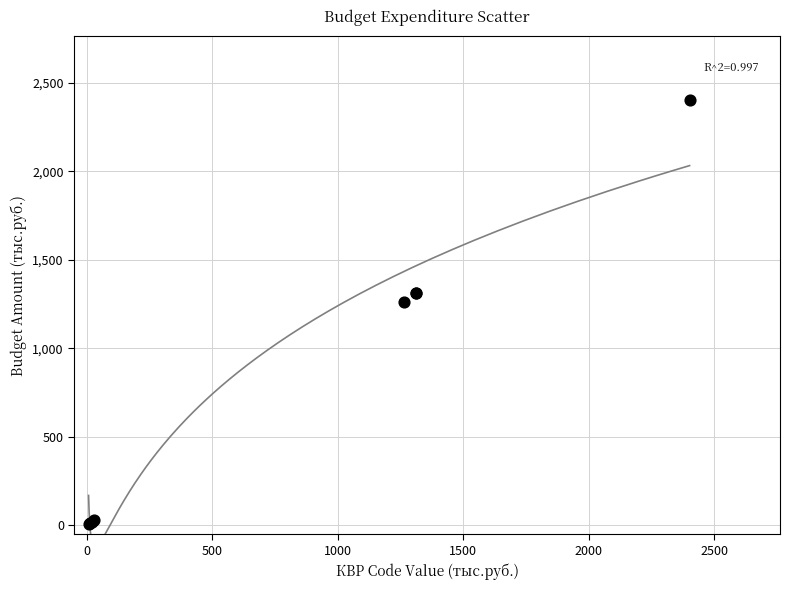

What Y value in the scatter plot is closest to 1204?

1263.7